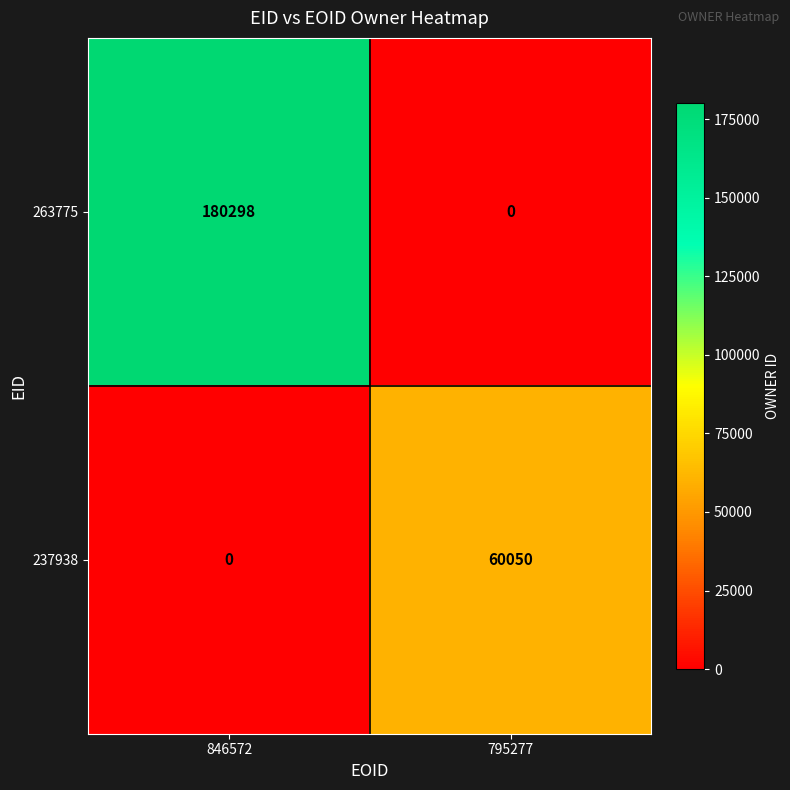

What is the sum of all 263775 values?

180298